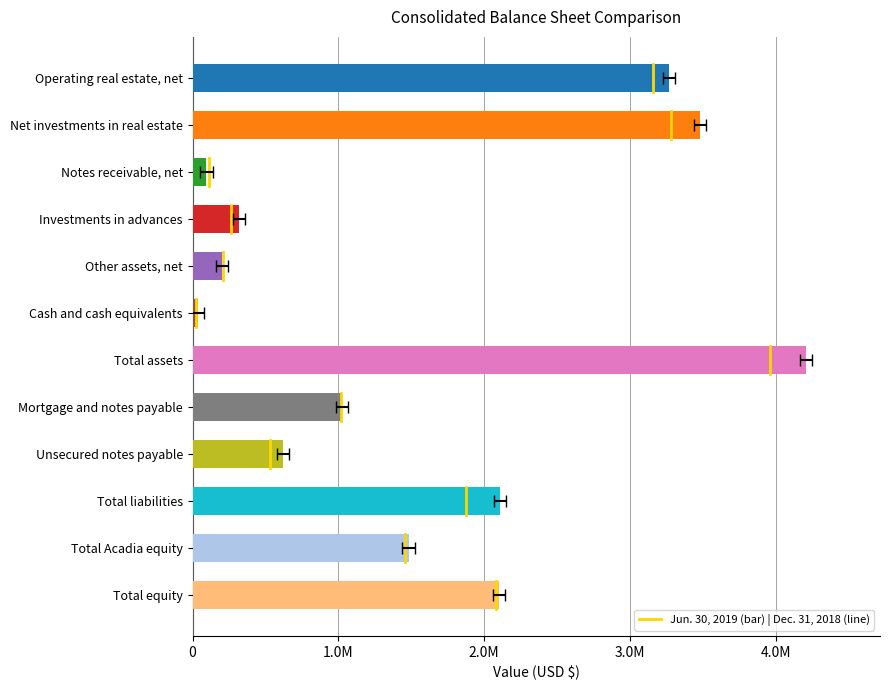

What is the ratio of the value at Investments in advances to the value at Notes receivable, net?

3.4